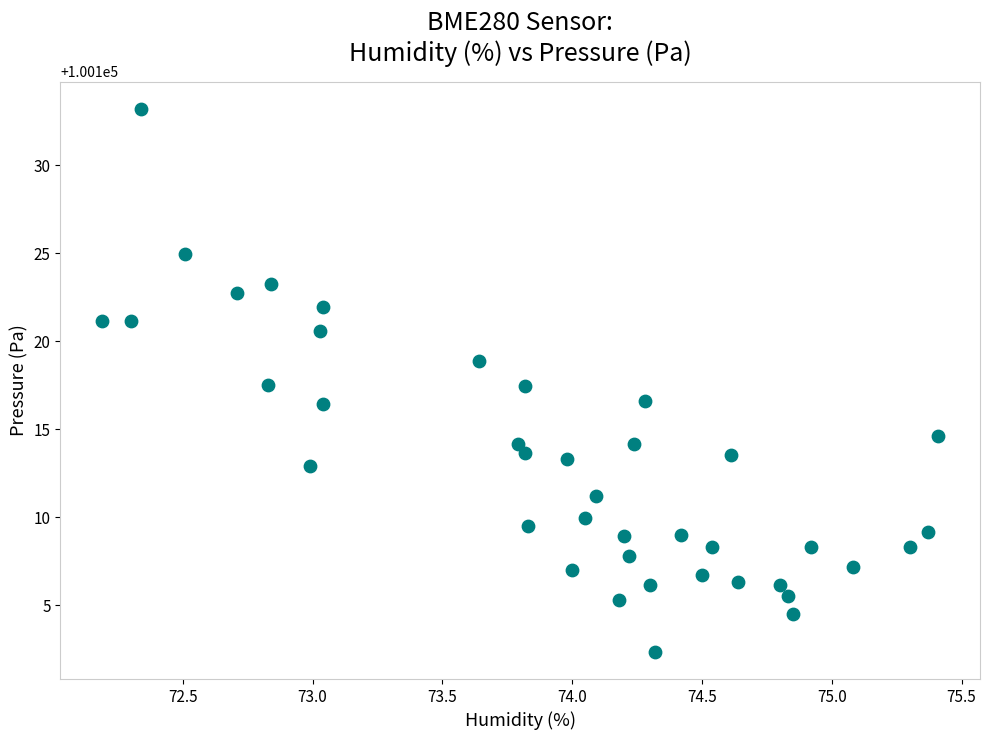

What is the range of Y values (max minus min)?

30.9